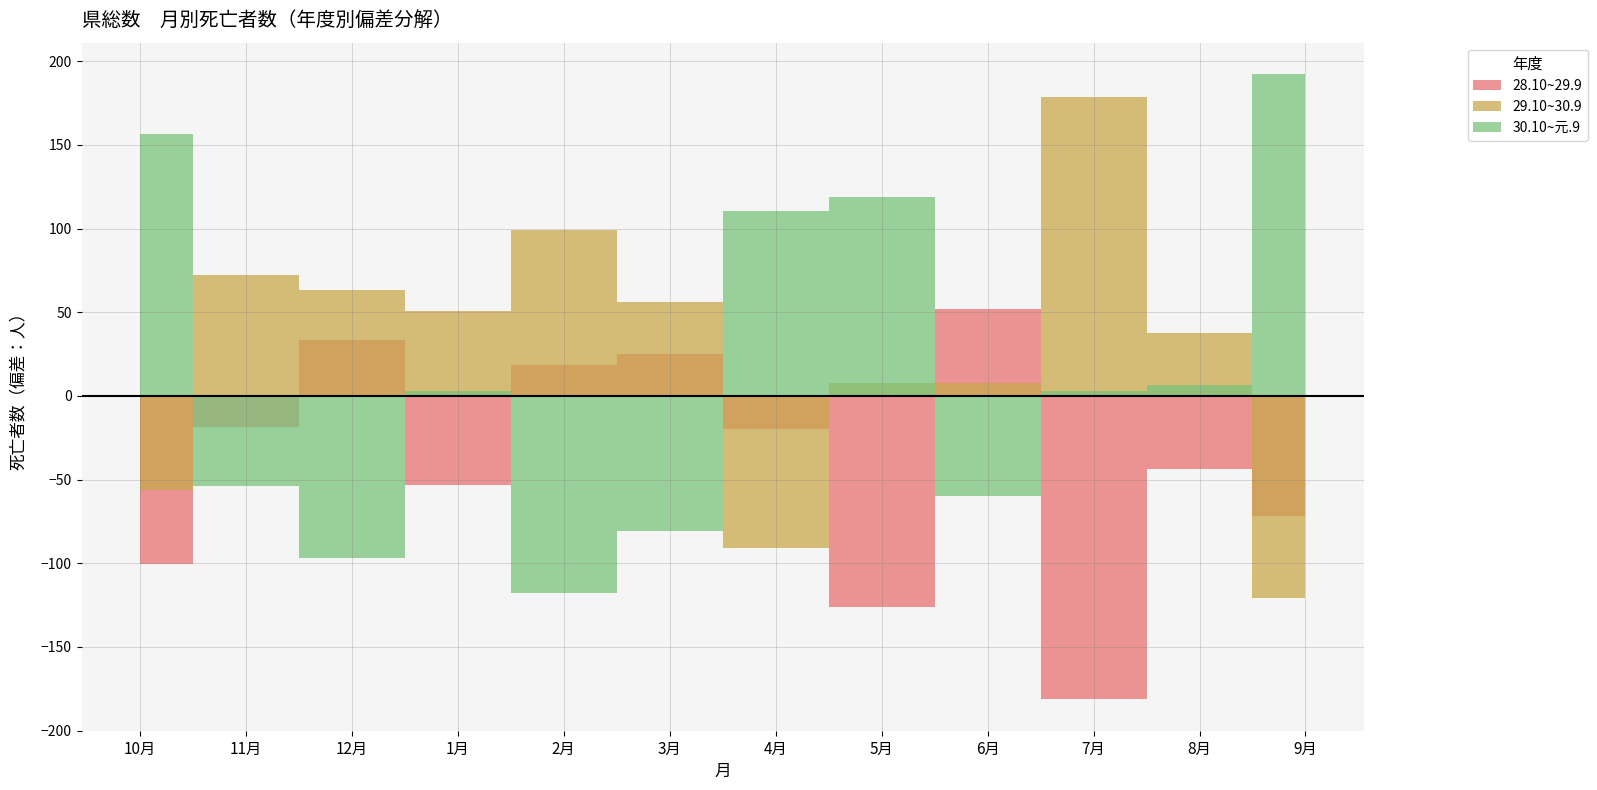

How many times do 28.10~29.9 and 30.10~元.9 cross each other?

6